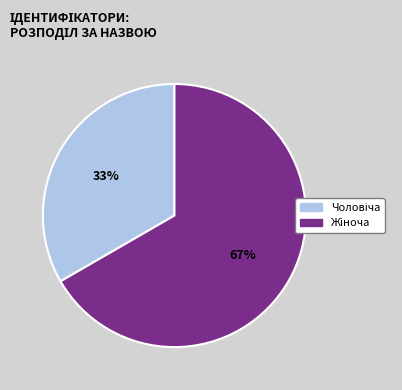

Does any single category account for the majority?

Yes